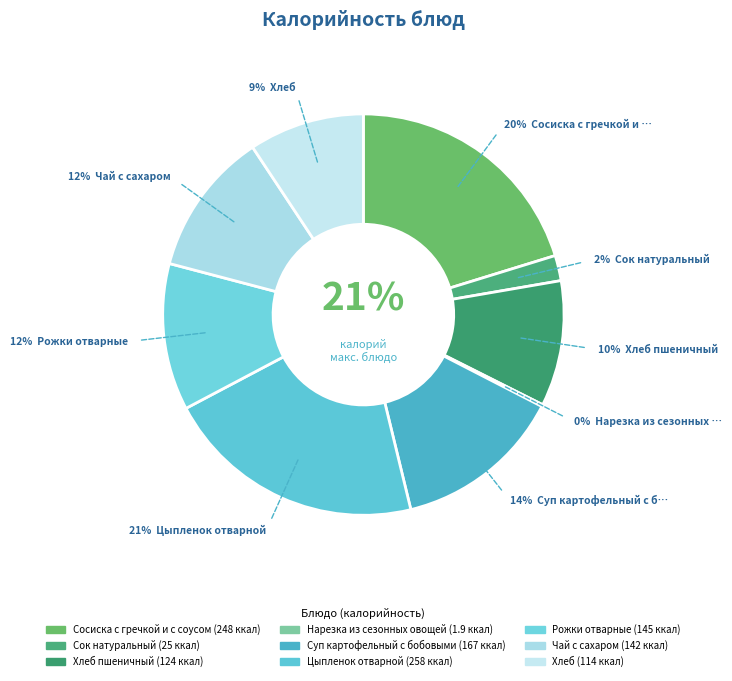

Is Хлеб the majority of the pie?

No